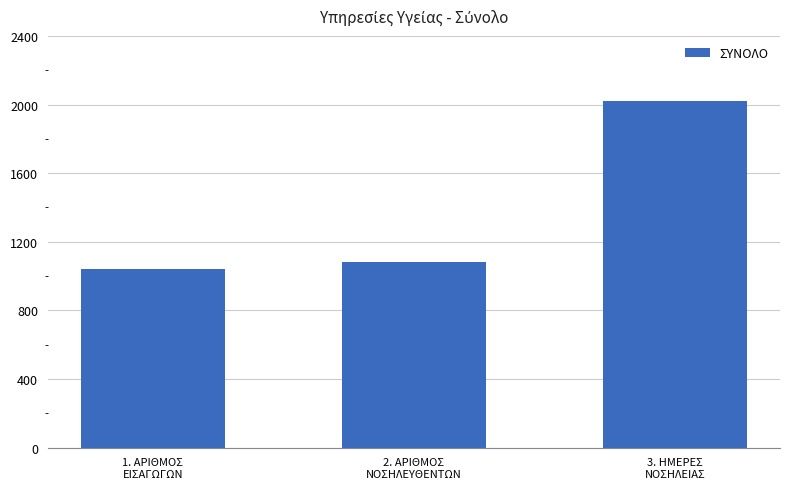

Which label corresponds to the largest value in the chart?

3. ΗΜΕΡΕΣ
ΝΟΣΗΛΕΙΑΣ